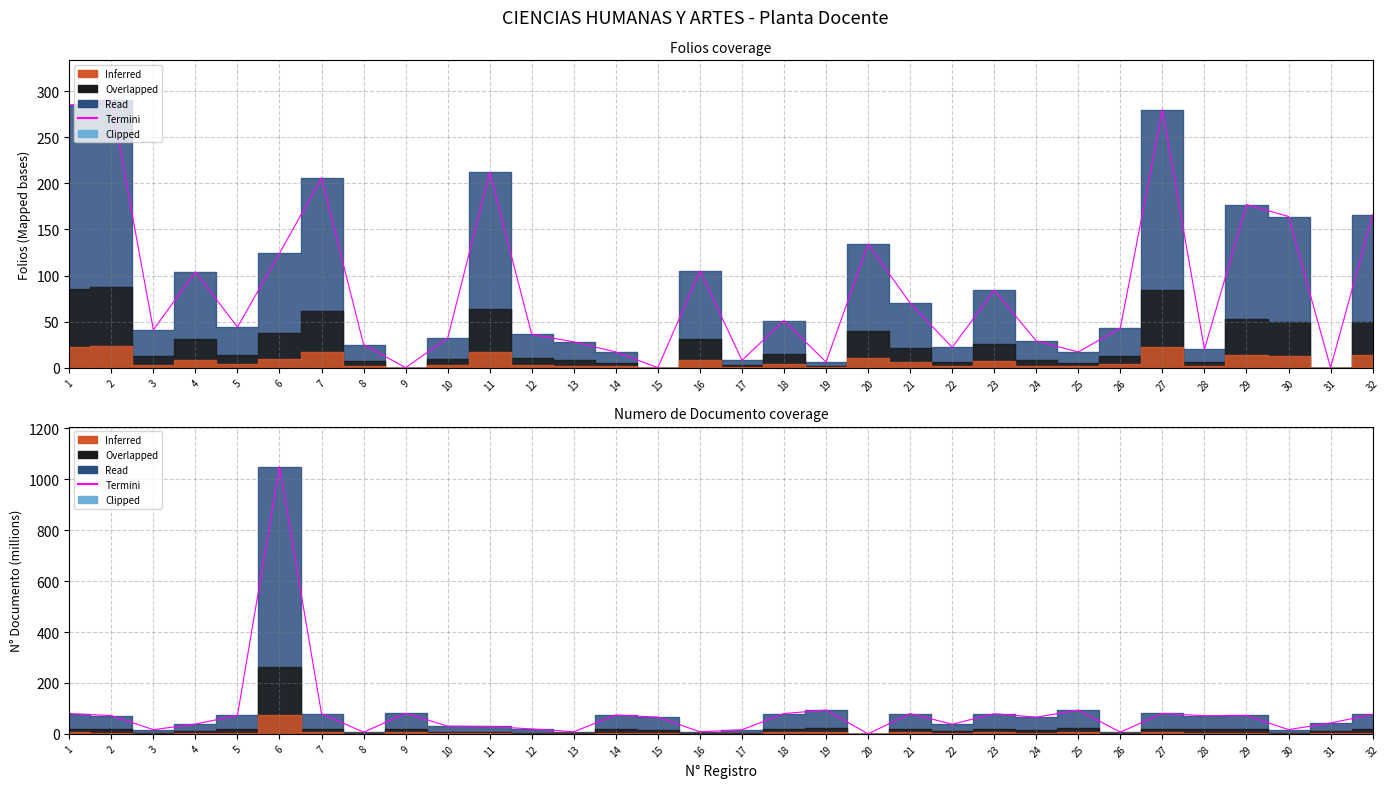

List the labels in order of value, smallest first.

20, 8, 26, 16, 13, 17, 3, 30, 12, 11, 10, 22, 4, 31, 15, 24, 28, 2, 5, 29, 14, 32, 23, 7, 1, 18, 21, 27, 9, 25, 19, 6